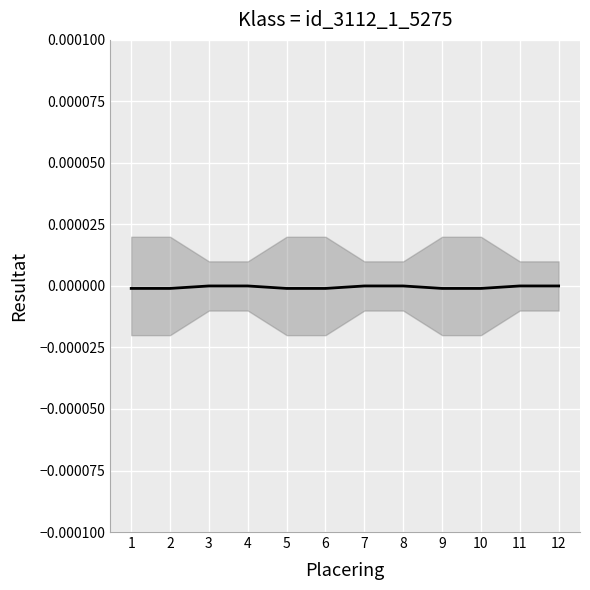

How many lines are shown in the chart?

1